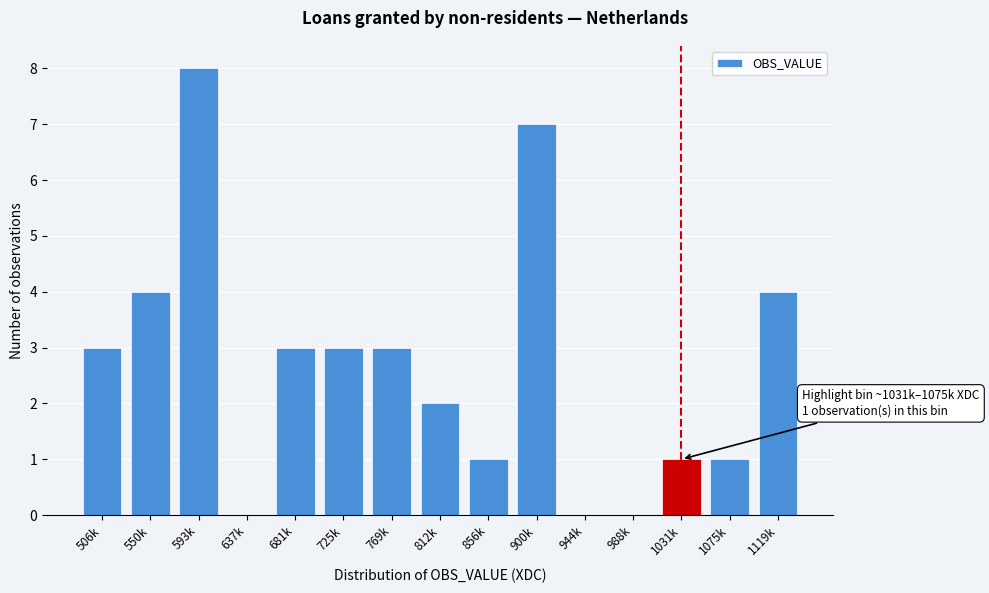

Reading left to right, what are all the values shown in this chart?

506k=3	550k=4	593k=8	637k=0	681k=3	725k=3	769k=3	812k=2	856k=1	900k=7	944k=0	988k=0	1031k=1	1075k=1	1119k=4